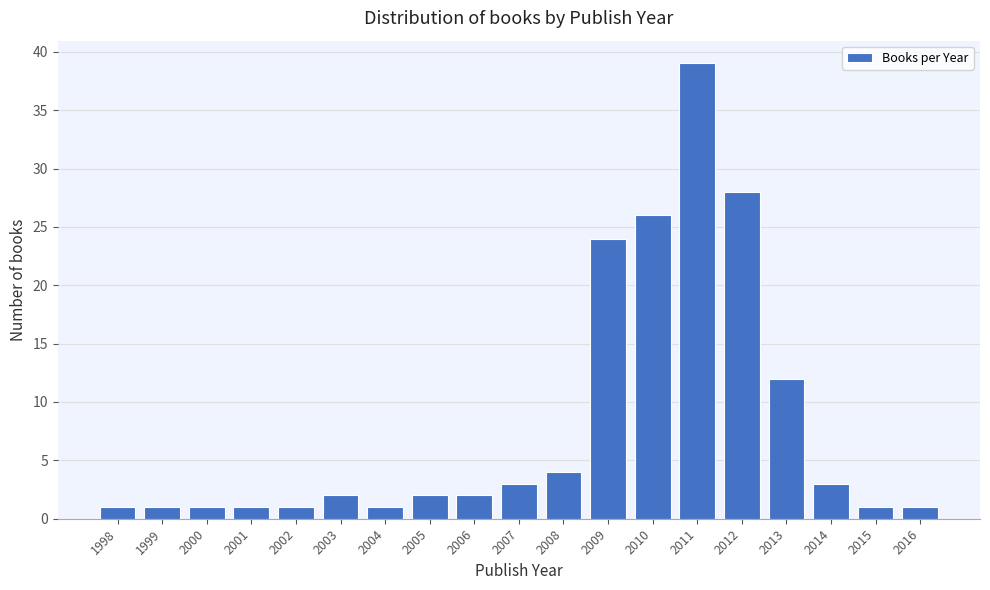

Reading left to right, transcribe all the data shown in this chart.

1998=1	1999=1	2000=1	2001=1	2002=1	2003=2	2004=1	2005=2	2006=2	2007=3	2008=4	2009=24	2010=26	2011=39	2012=28	2013=12	2014=3	2015=1	2016=1